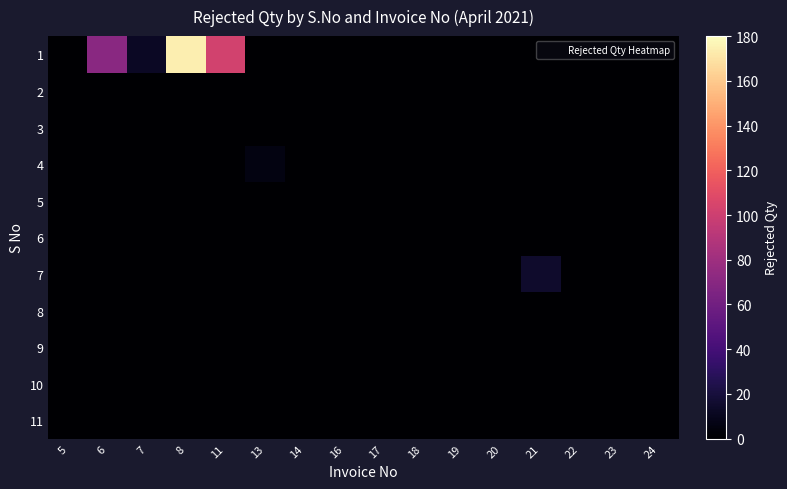

Rank the series at 17 from lowest to highest value.

1, 2, 3, 4, 5, 6, 7, 8, 9, 10, 11